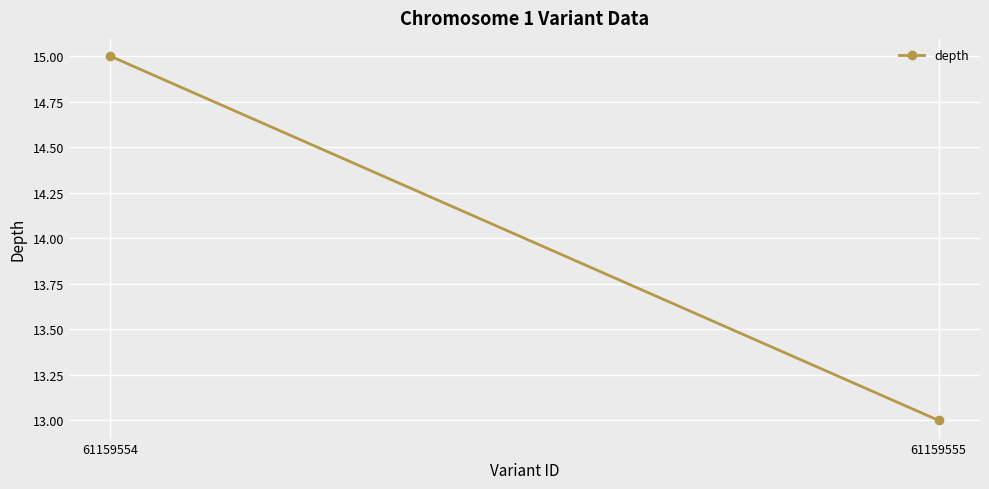

What is the difference between the maximum and minimum values?

2